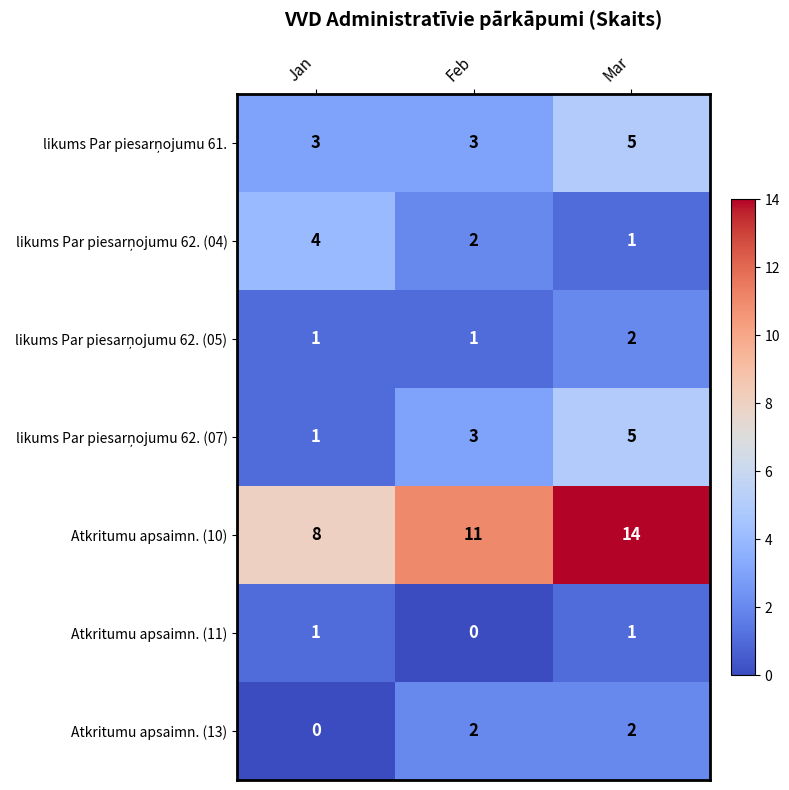

What is the difference between the highest and lowest values at Mar?

13